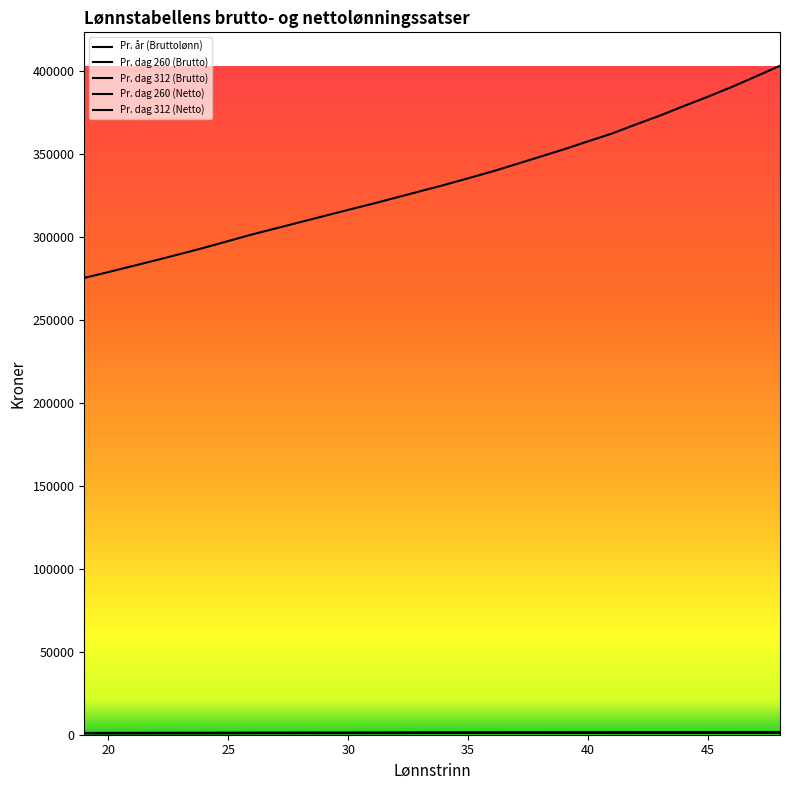

How many lines are shown in the chart?

5